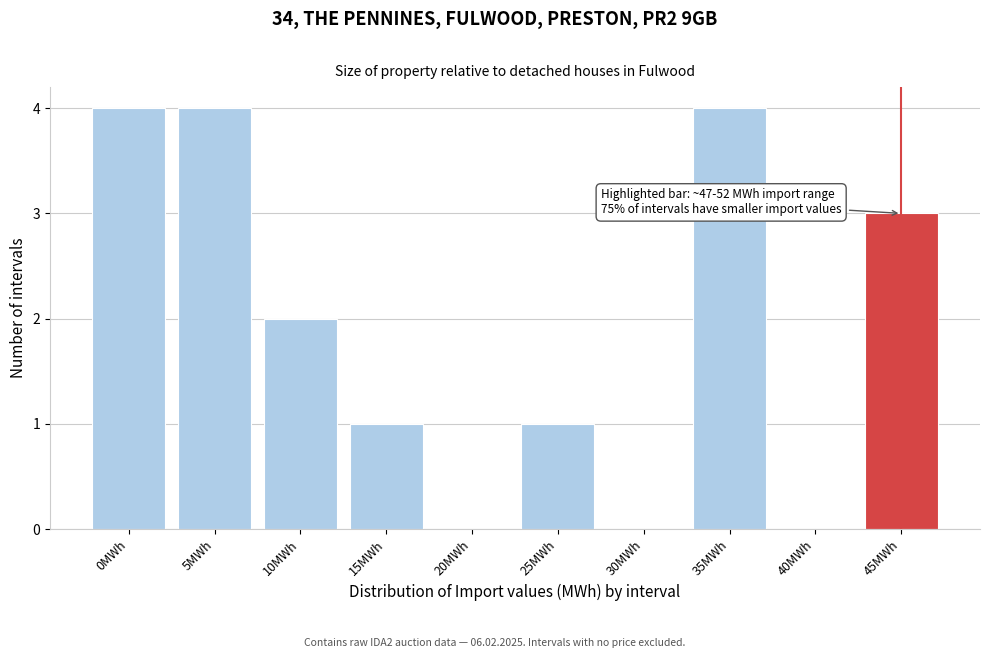

Reading right to left, extract all data points from this chart.

45MWh=3	40MWh=0	35MWh=4	30MWh=0	25MWh=1	20MWh=0	15MWh=1	10MWh=2	5MWh=4	0MWh=4